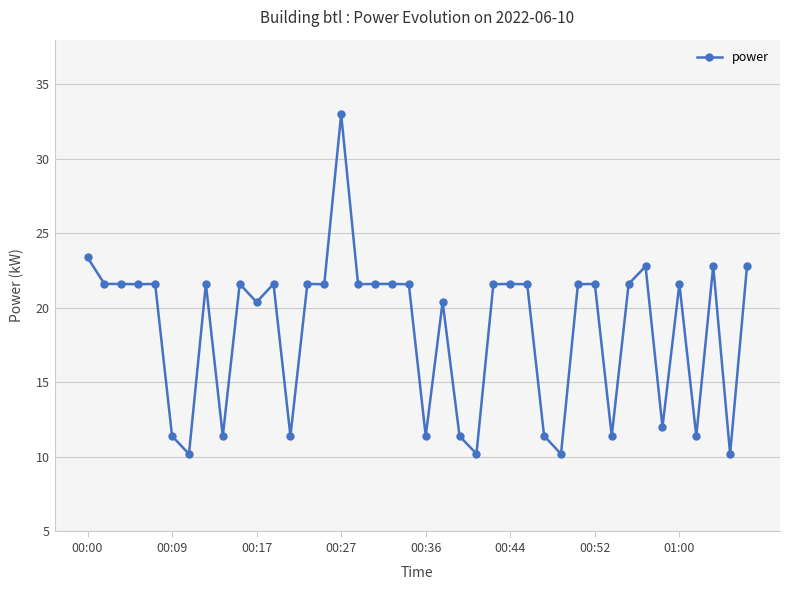

What is the greatest value displayed?

33.0